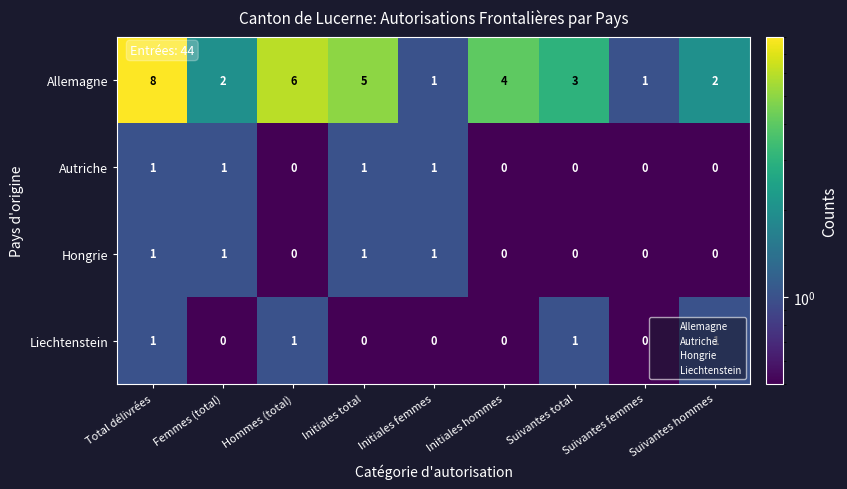

Which series has the widest spread of values?

Allemagne